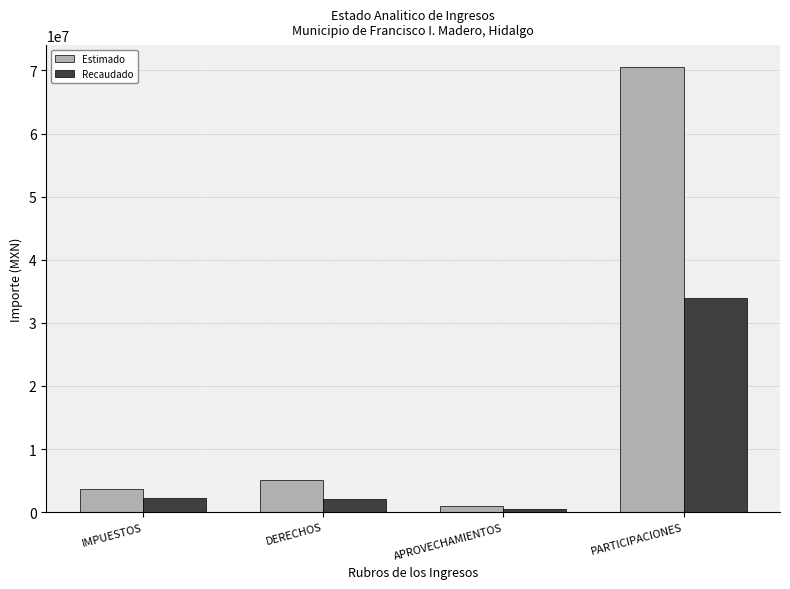

What are all the series names shown in the legend?

Estimado, Recaudado